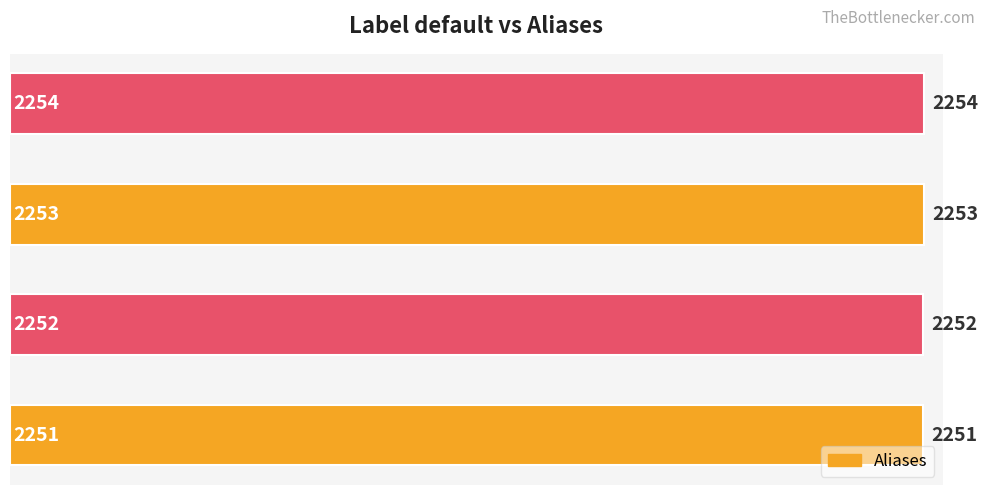

Count the values in the range 2252 to 2254.

3